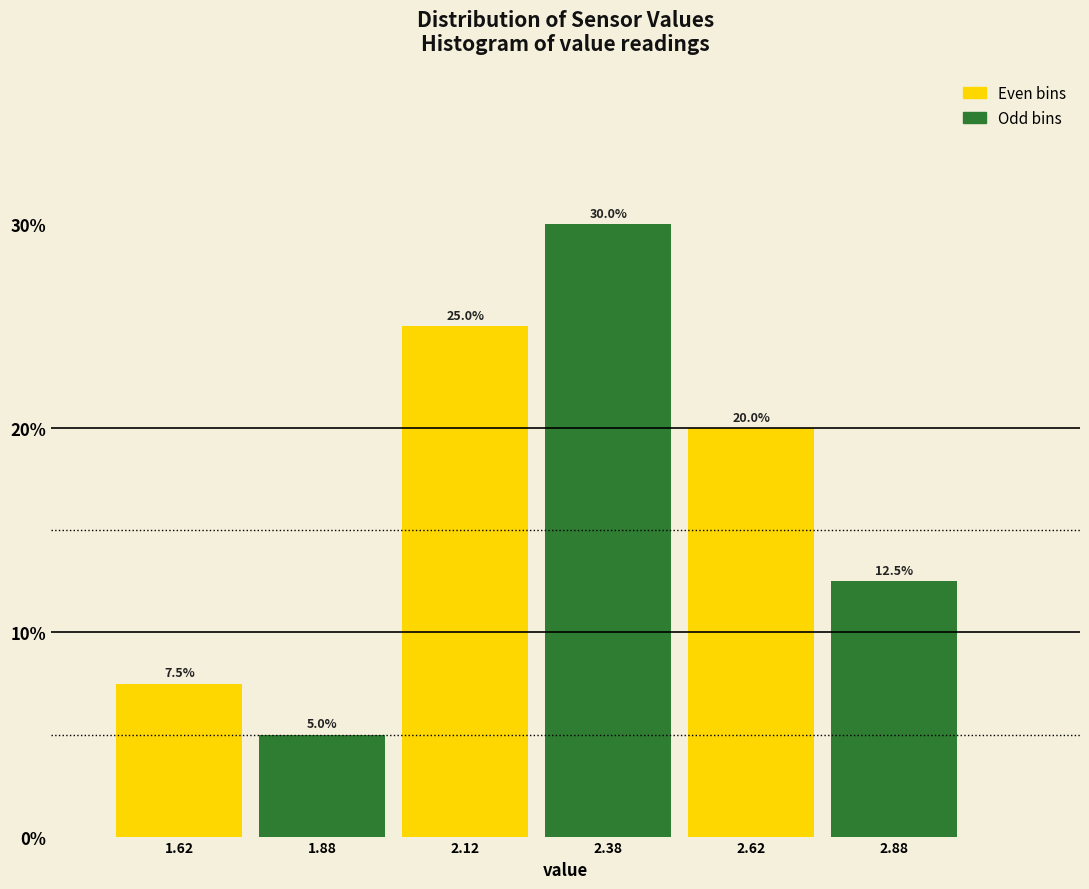

Over which range of the x-axis is the bar tallest?

2.25 to 2.50